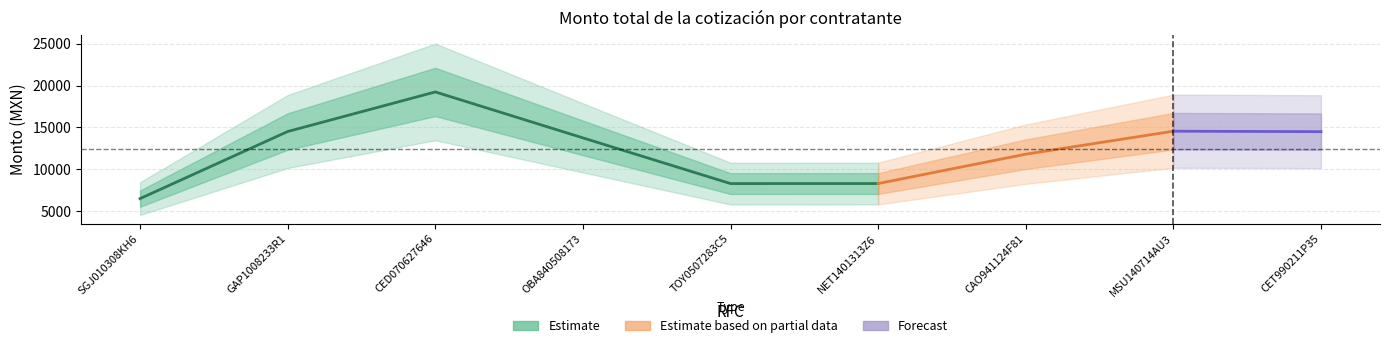

How many values exceed 12611?

5